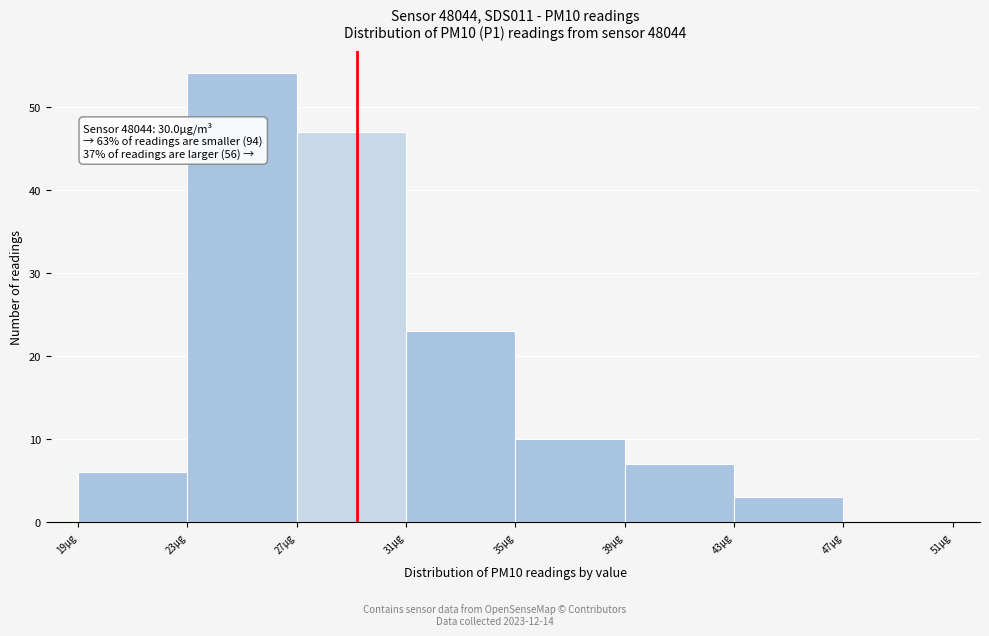

Reading left to right, transcribe all the data shown in this chart.

19µg=6	23µg=54	27µg=47	31µg=23	35µg=10	39µg=7	43µg=3	47µg=0